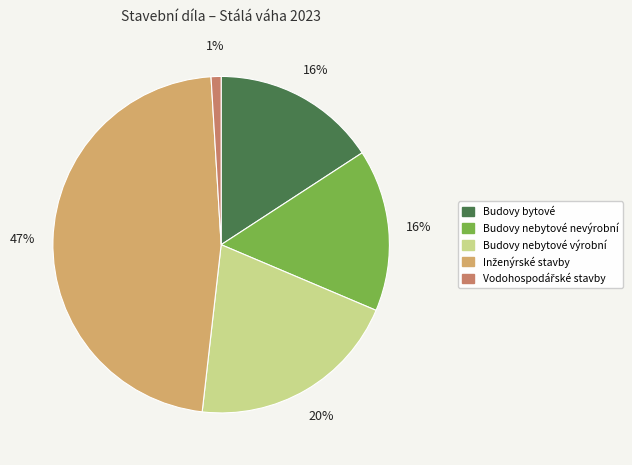

Is it true that Budovy bytové is 16% of the pie?

True